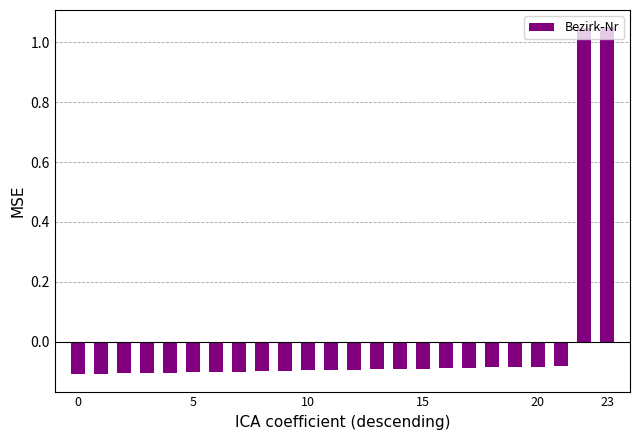

What is the difference between the maximum and minimum values?

1.2